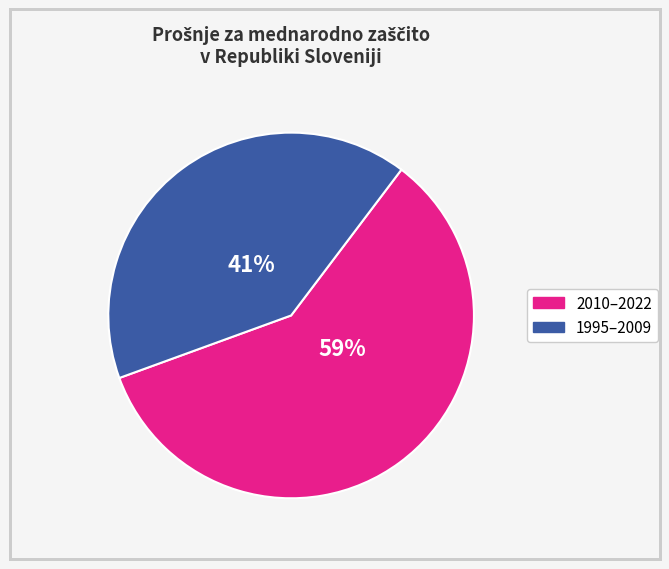

To the nearest percent, what is the difference between the largest and smallest slice percentages?

18%